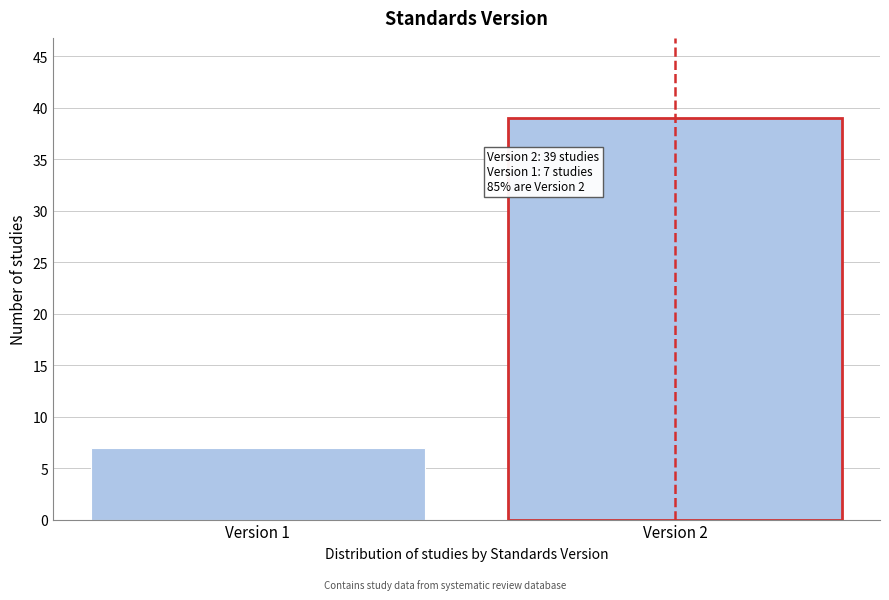

Reading right to left, list all the values displayed in this chart.

39	7